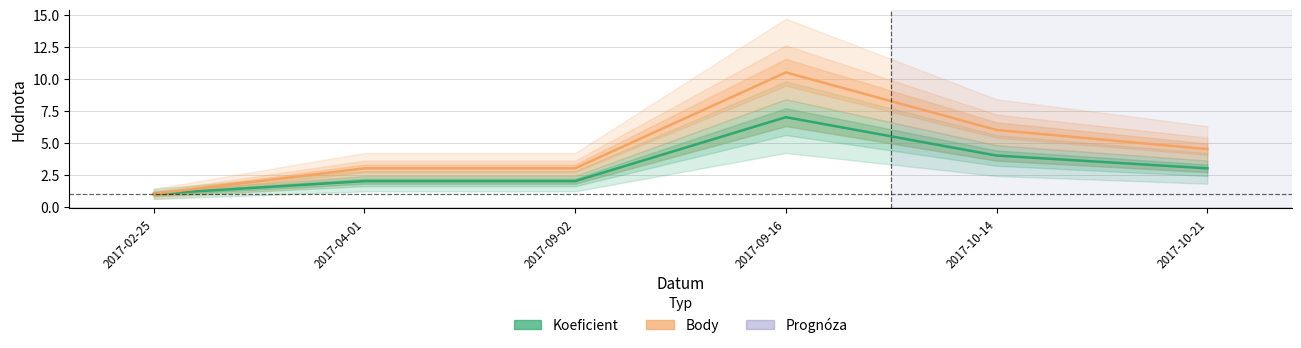

How many lines are shown in the chart?

2